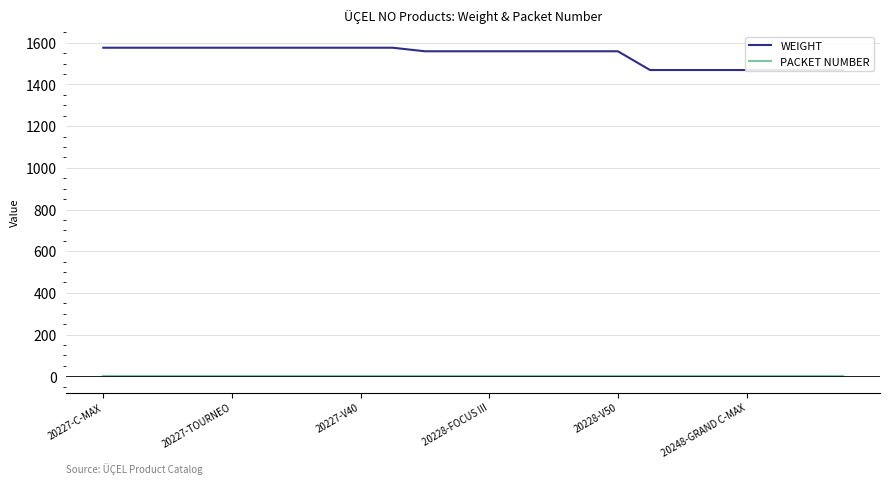

How many distinct data groups are displayed?

2